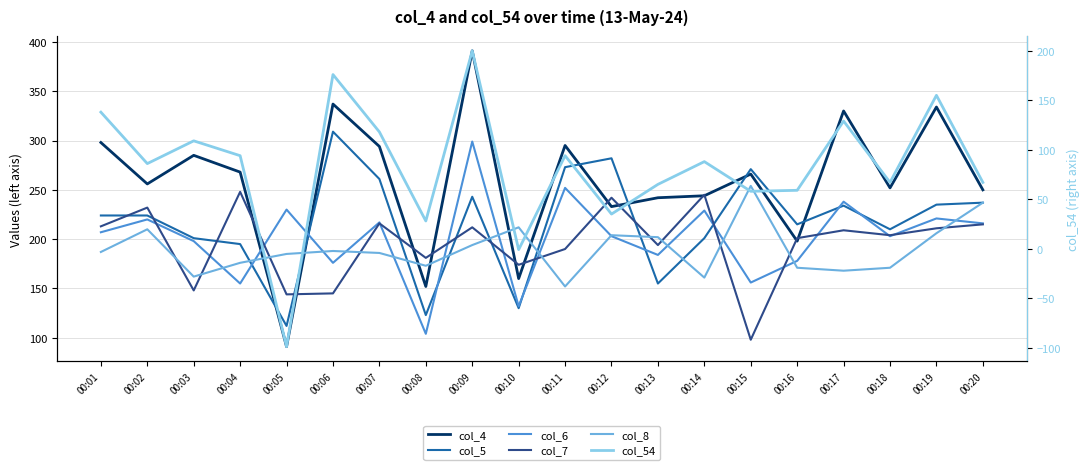

List the series in order of their peak value, highest first.

col_4, col_5, col_6, col_8, col_7, col_54